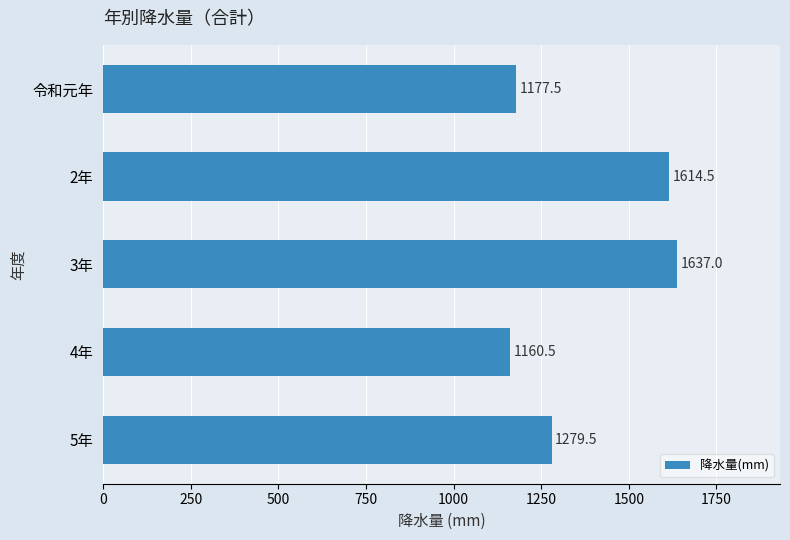

The chart shows a value of 1637.0 at 3年. True or false?

True